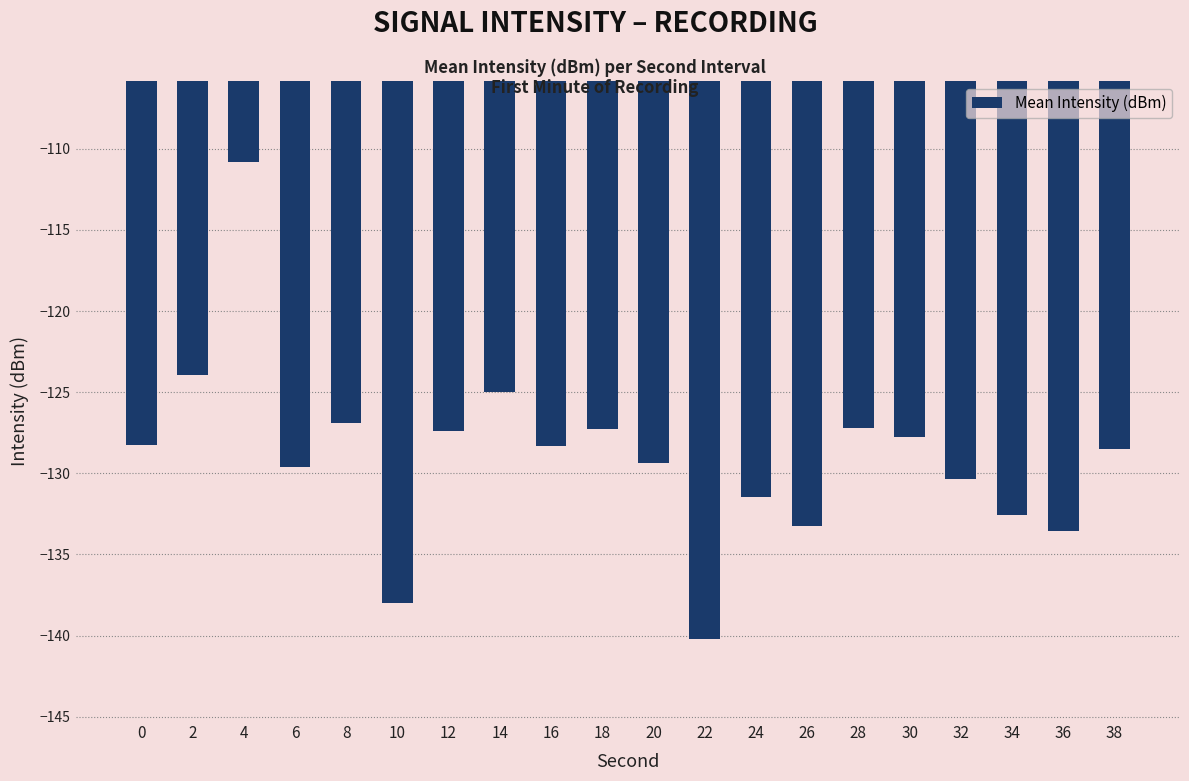

List the labels in order of value, smallest first.

22, 10, 36, 26, 34, 24, 32, 6, 20, 38, 16, 0, 30, 12, 18, 28, 8, 14, 2, 4